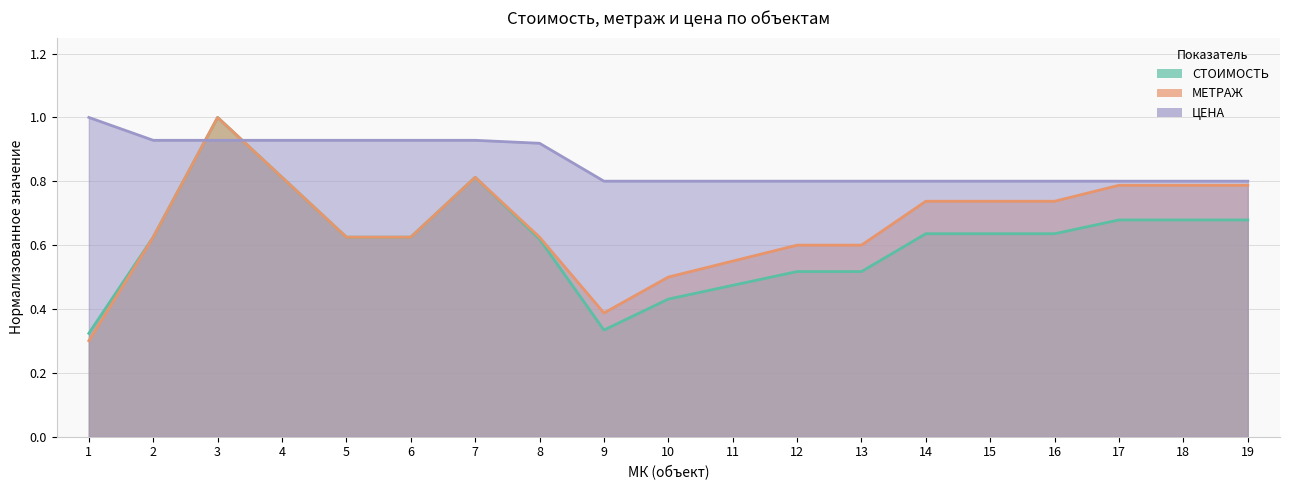

What is the sum of the МЕТРАЖ values at 9 and 19?

1.2